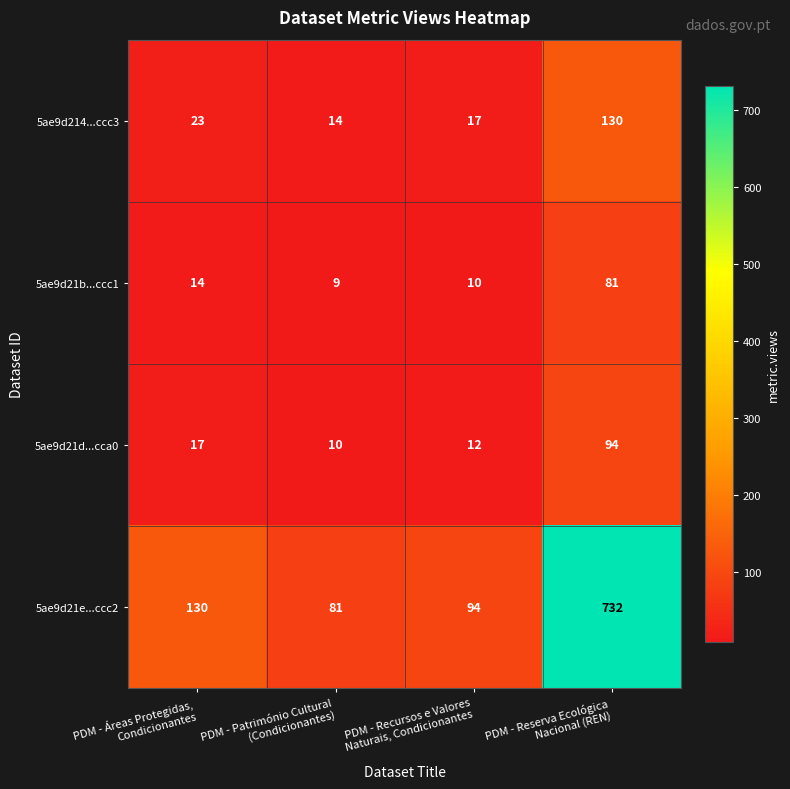

What is the average value of the 5ae9d21e...ccc2 series?

259